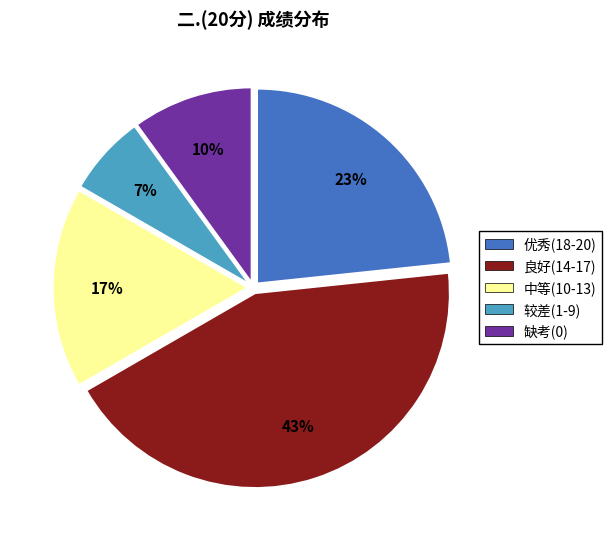

Does any single category account for the majority?

No